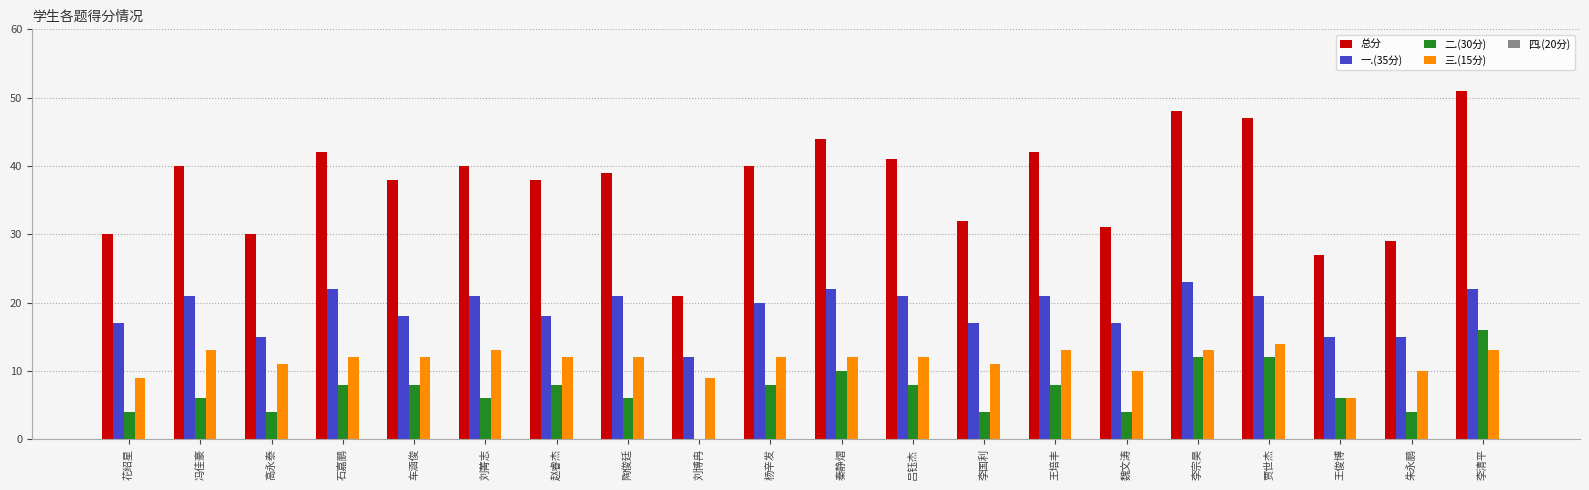

What is the total value across all series at 贾世杰?

94